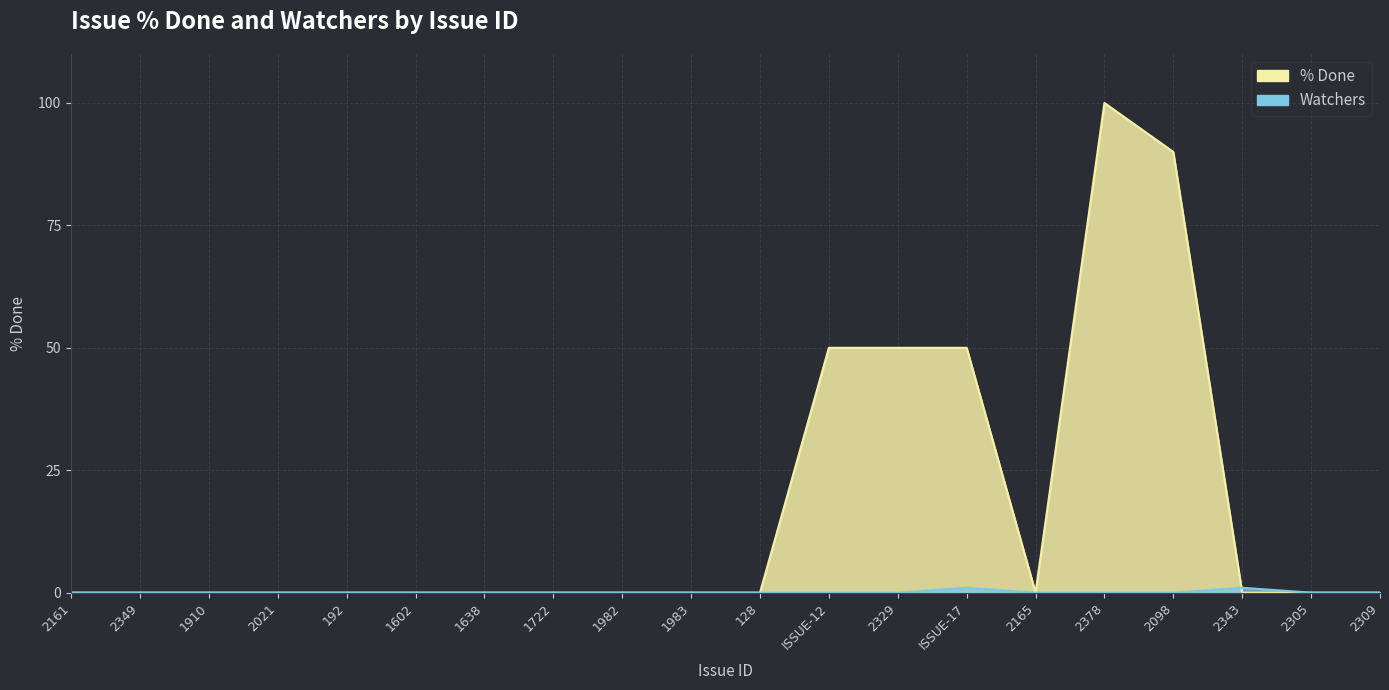

What is the difference between the Watchers values at 192 and ISSUE-17?

1